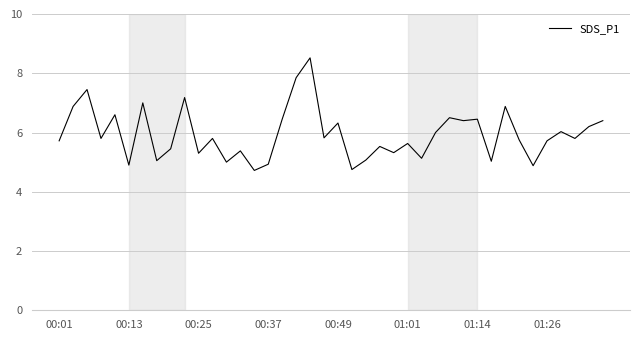

What is the maximum value shown in the chart?

8.5